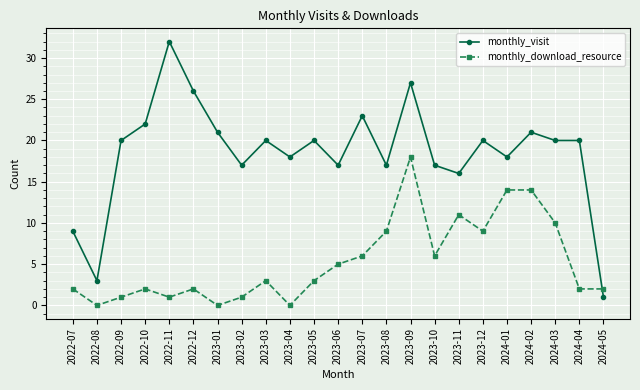

What is the difference between the maximum and minimum values in the monthly_visit series?

31